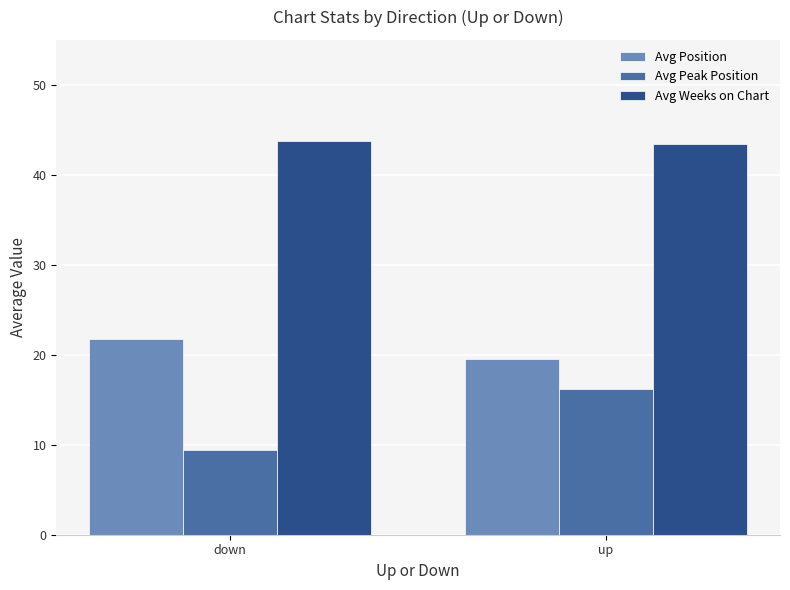

What is the sum of the Avg Position values at up and down?

41.3